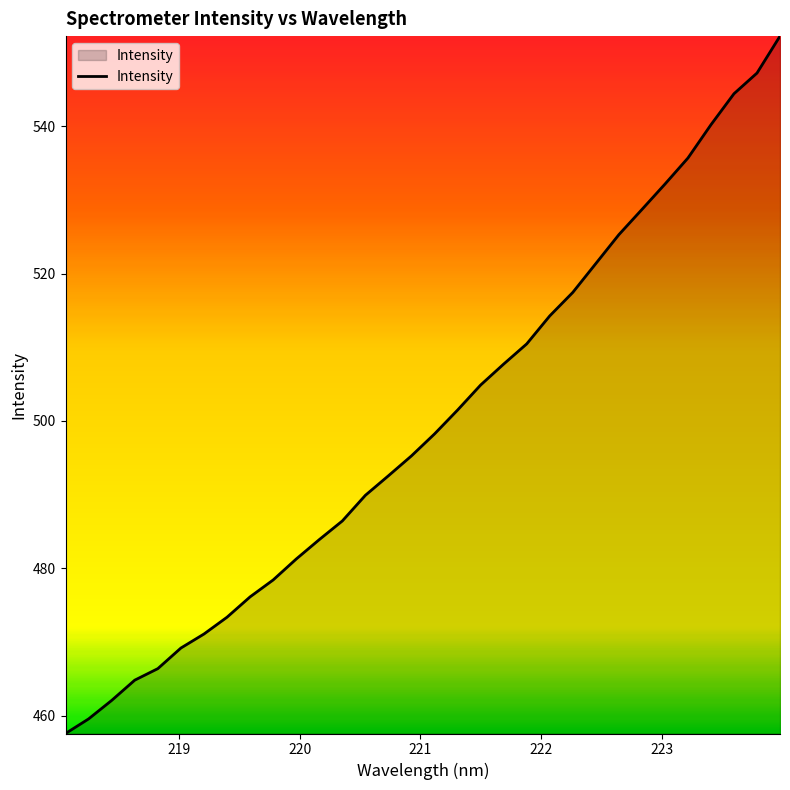

What is the difference between the maximum and minimum values?

94.6